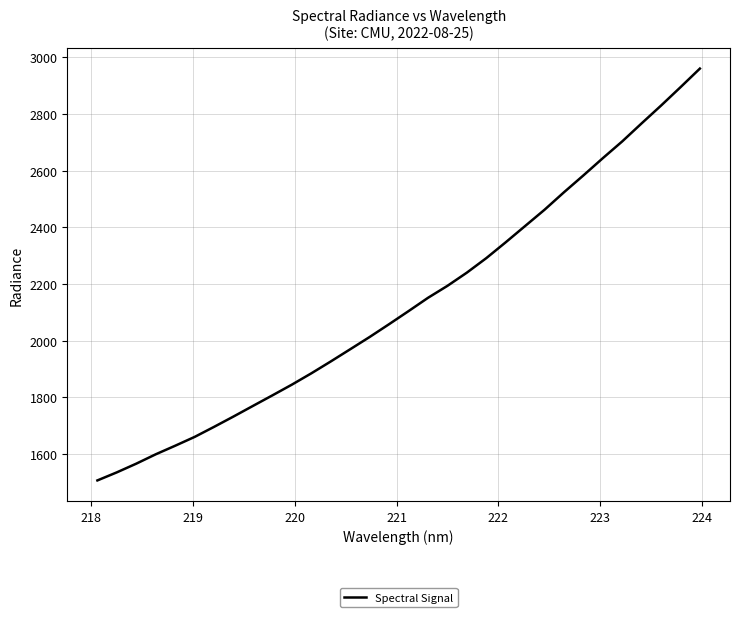

What is the greatest value displayed?

2960.0